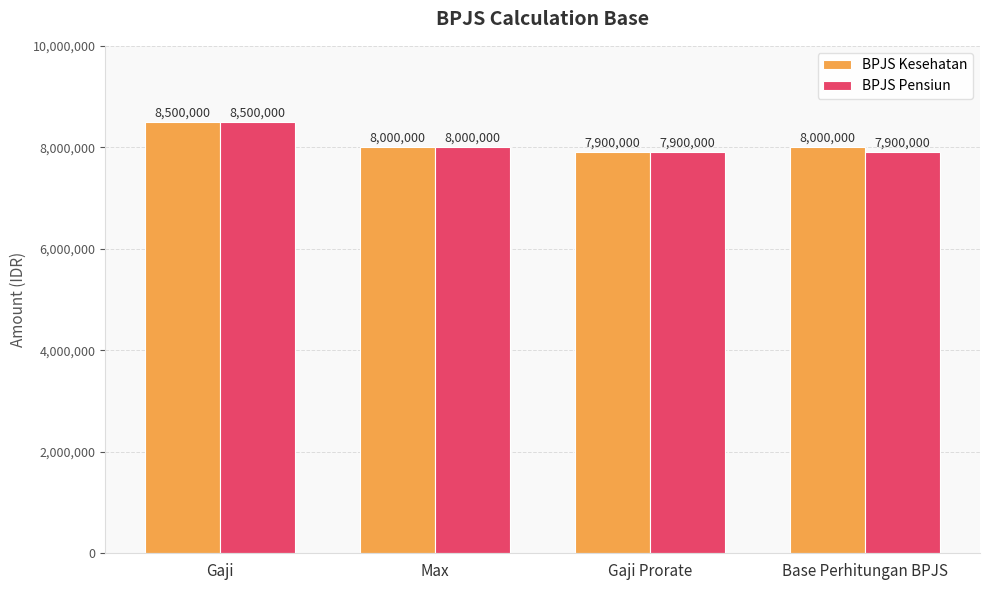

Reading right to left, extract all data points from this chart.

BPJS Kesehatan: 8000000	7900000	8000000	8500000
BPJS Pensiun: 7900000	7900000	8000000	8500000